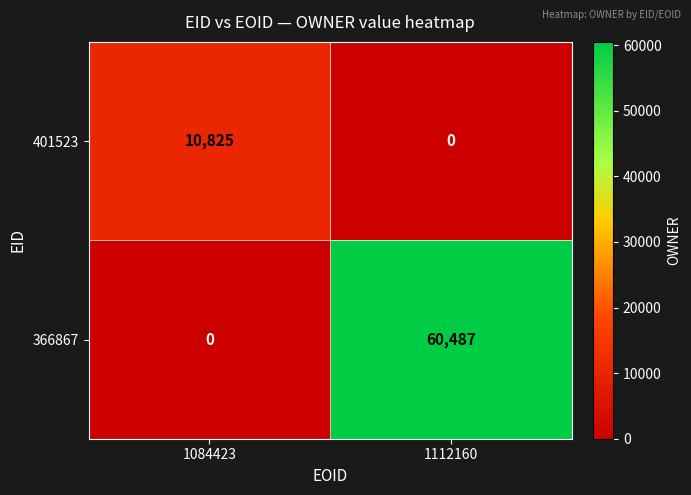

Rank the series by their maximum value, from highest to lowest.

366867, 401523